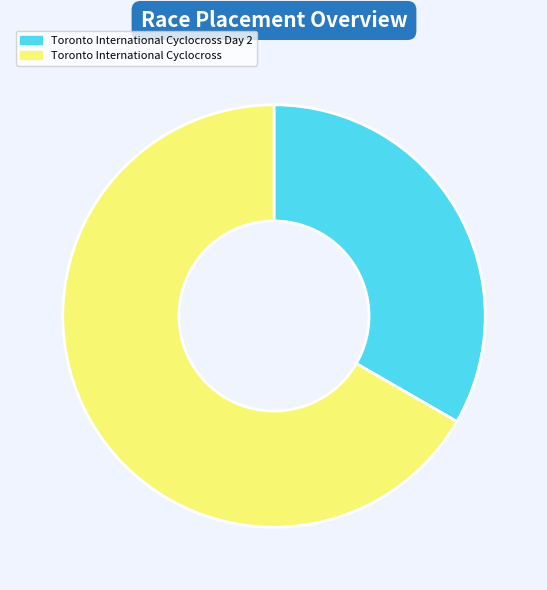

Which has a higher value, Toronto International Cyclocross or Toronto International Cyclocross Day 2?

Toronto International Cyclocross